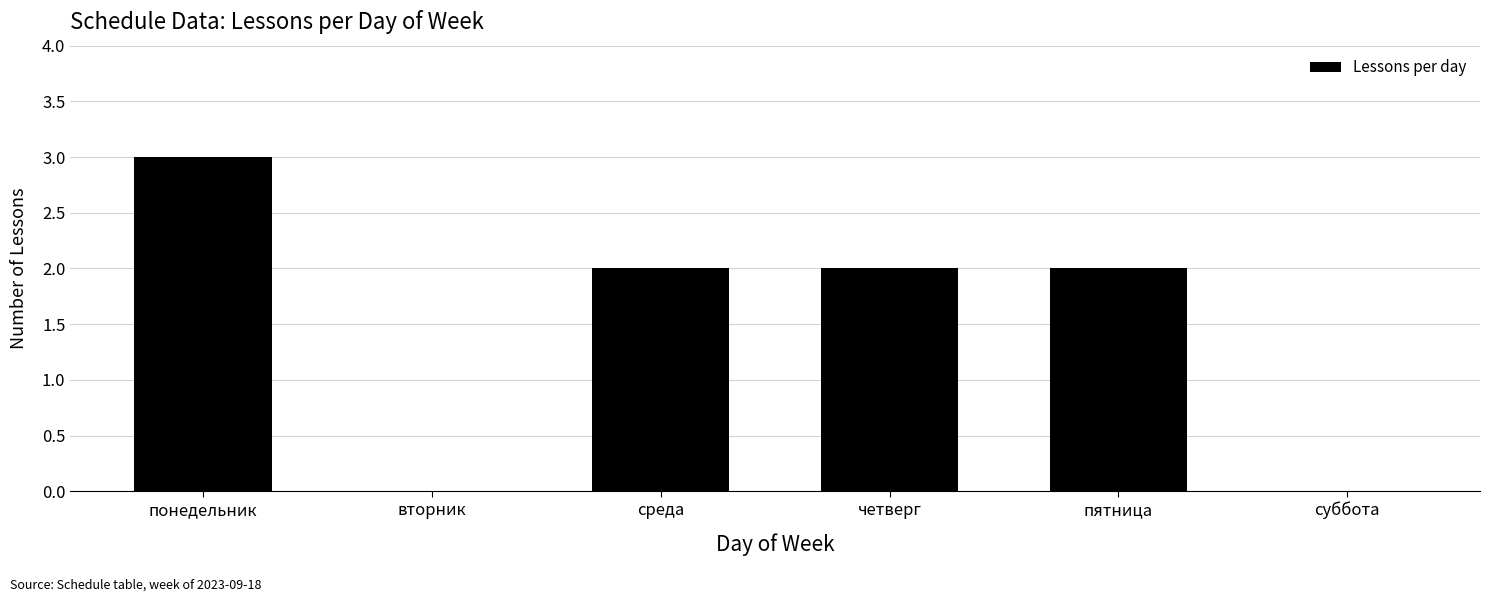

Are the bars horizontal?

No